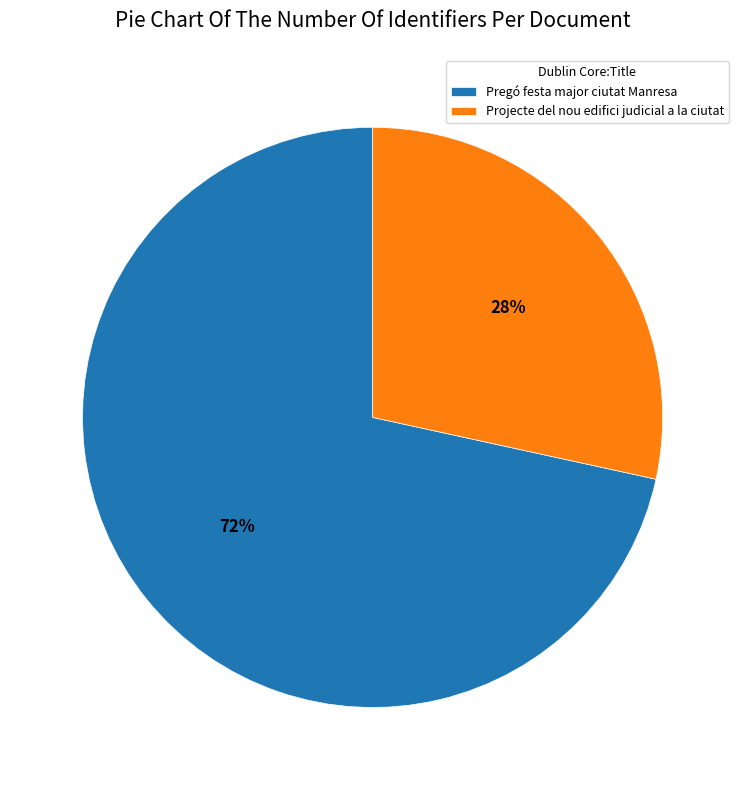

Does Projecte del nou edifici judicial a la ciutat represent more than half of the total?

No